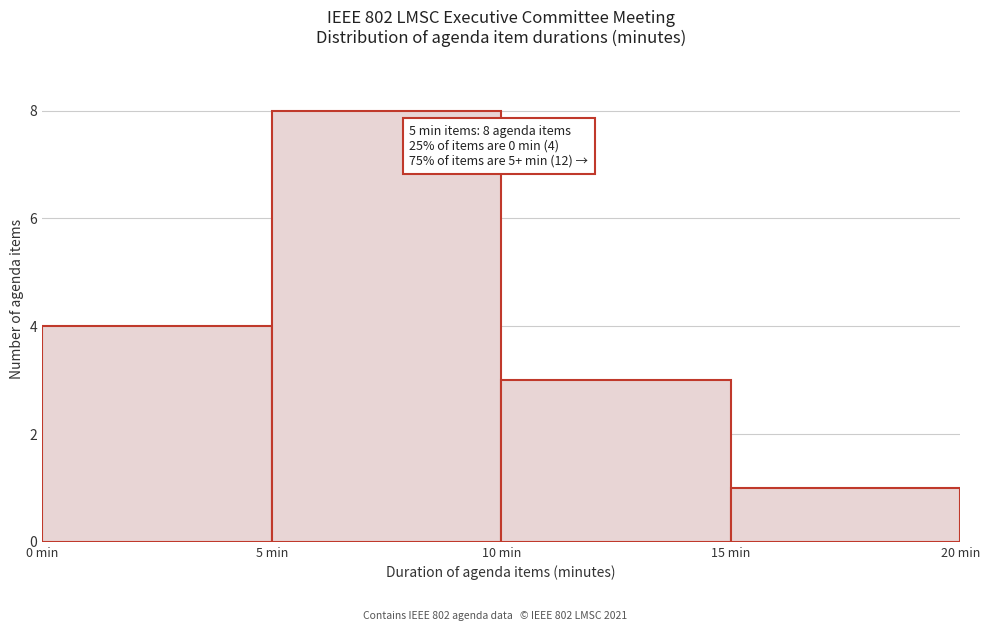

Over which range of the x-axis is the bar tallest?

5 to 10